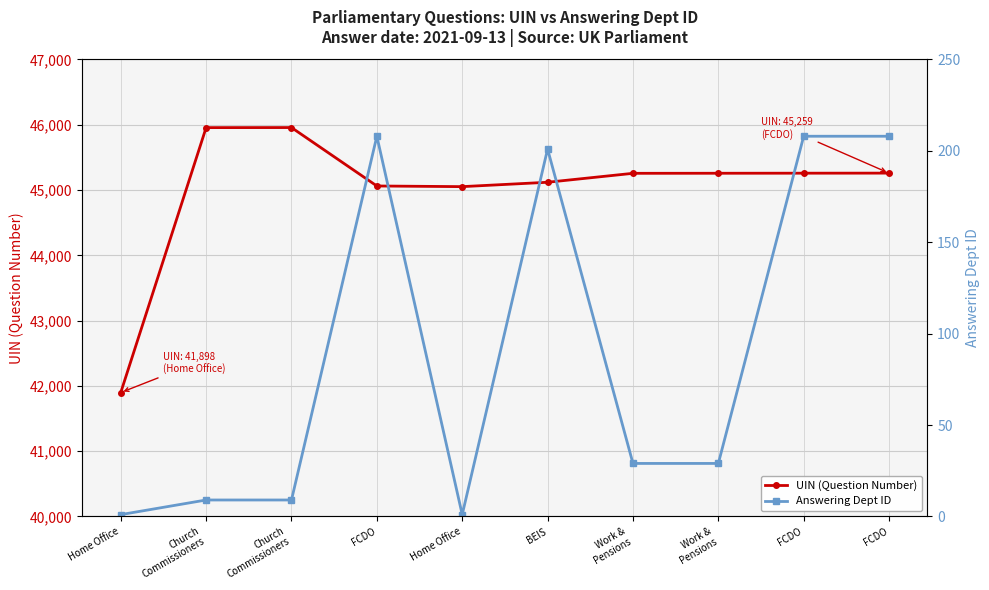

What is the spread (max minus min) of values at Church
Commissioners?

45947